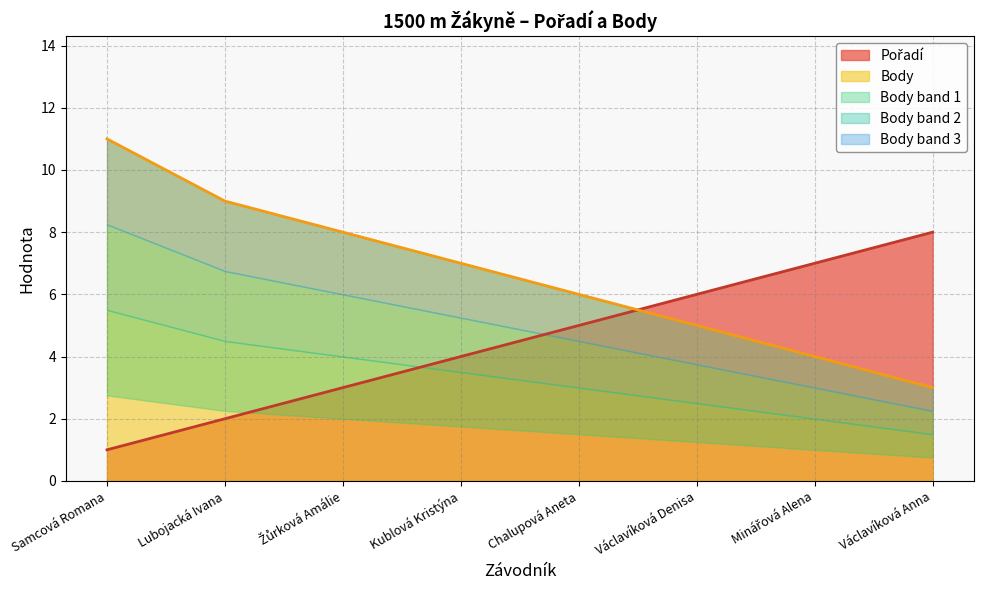

Which series changed the most between Kublová Kristýna and Minářová Alena?

Pořadí